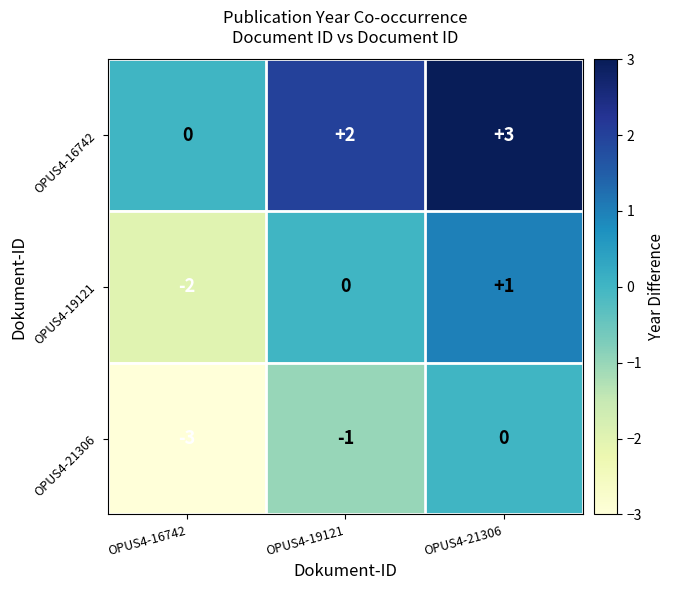

Which series has the largest total across all categories?

OPUS4-16742